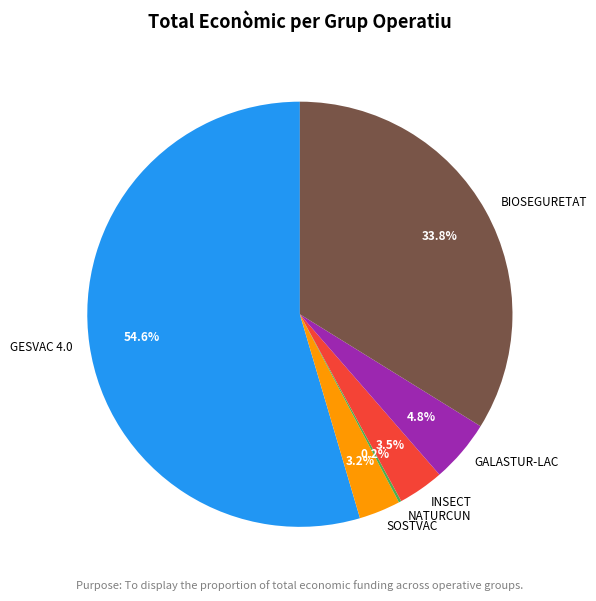

True or false: GESVAC 4.0 accounts for 55% of the total.

True